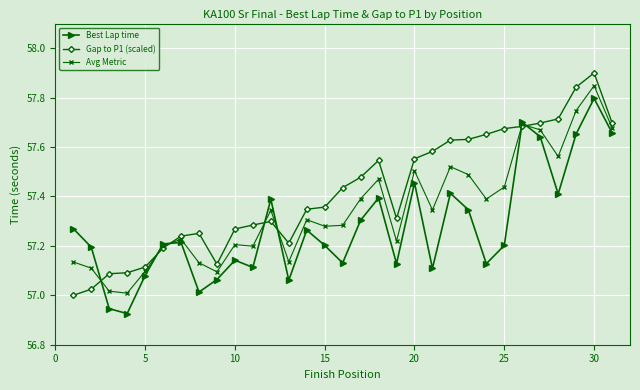

How many interior local peaks does the Best Lap time series have?

9